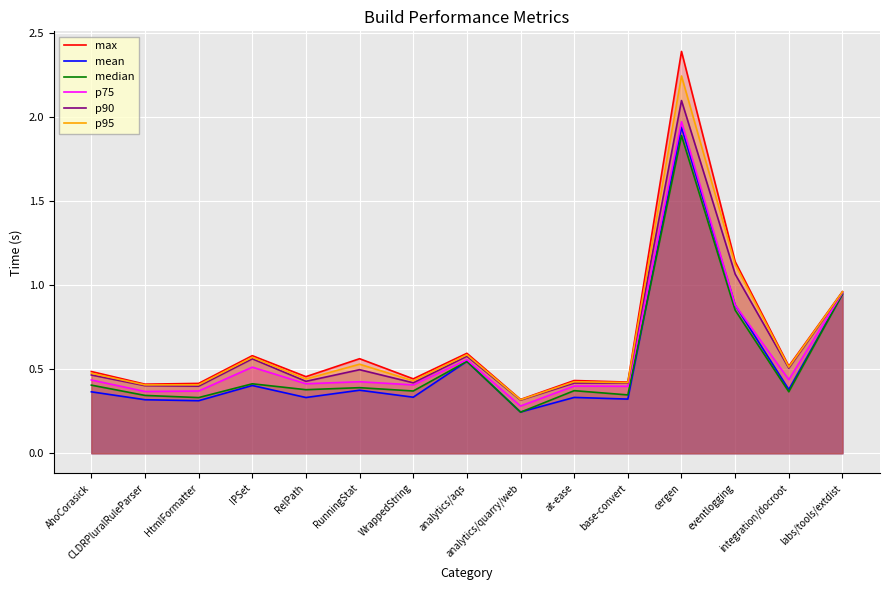

True or false: mean has a value of 0.2 at CLDRPluralRuleParser.

False